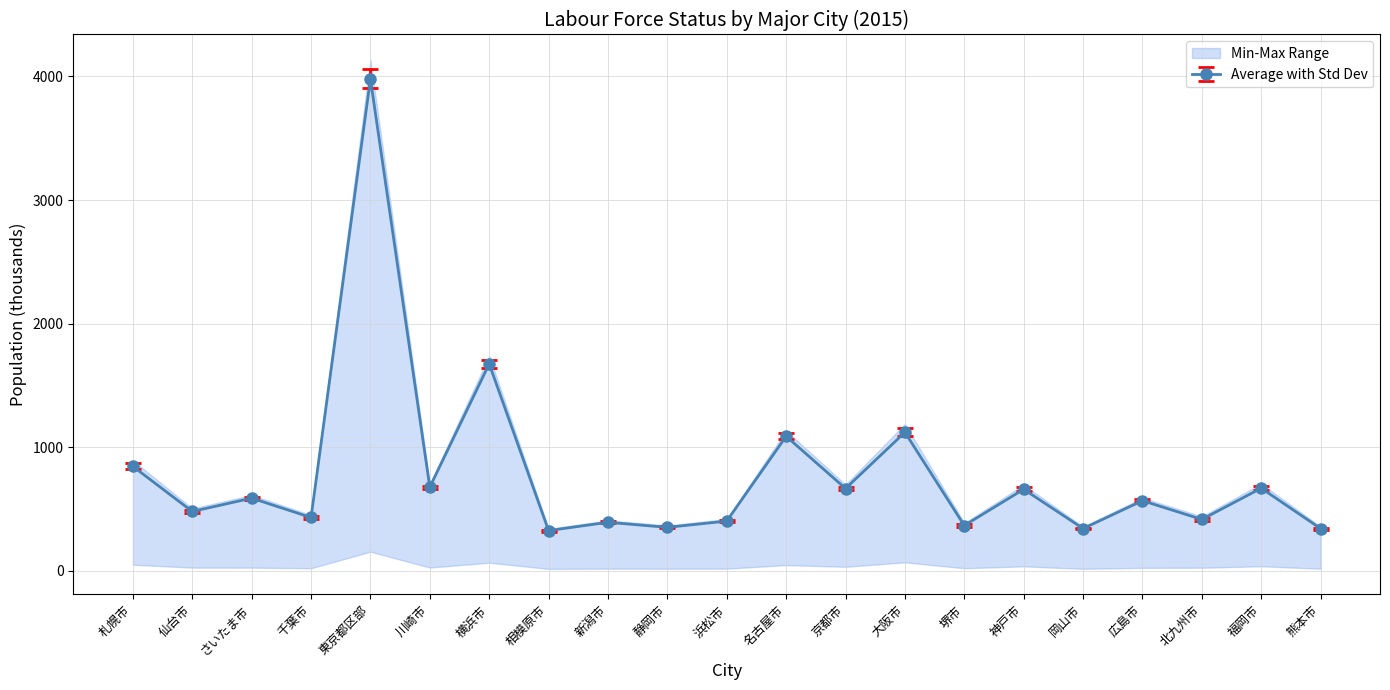

Where is the first local minimum for 就業者?

仙台市